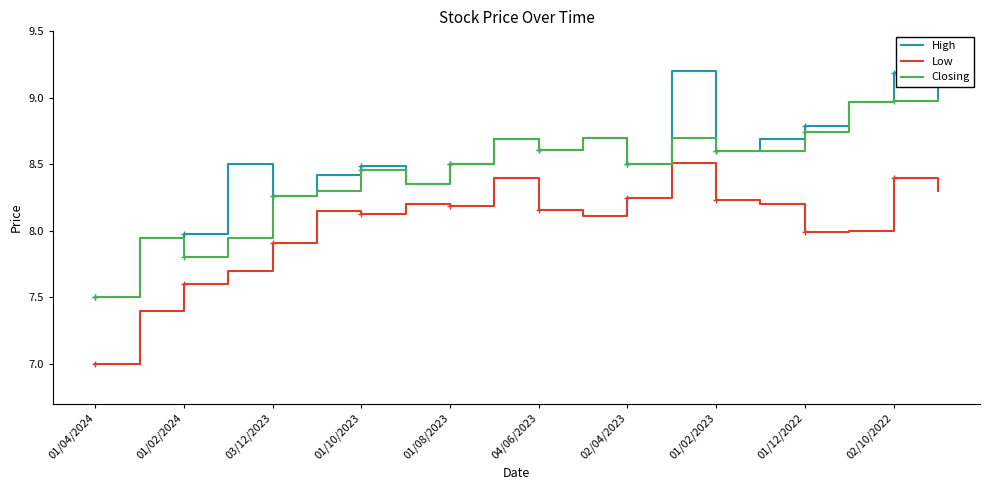

The value of Low at 01/02/2024 is 7.6. True or false?

True